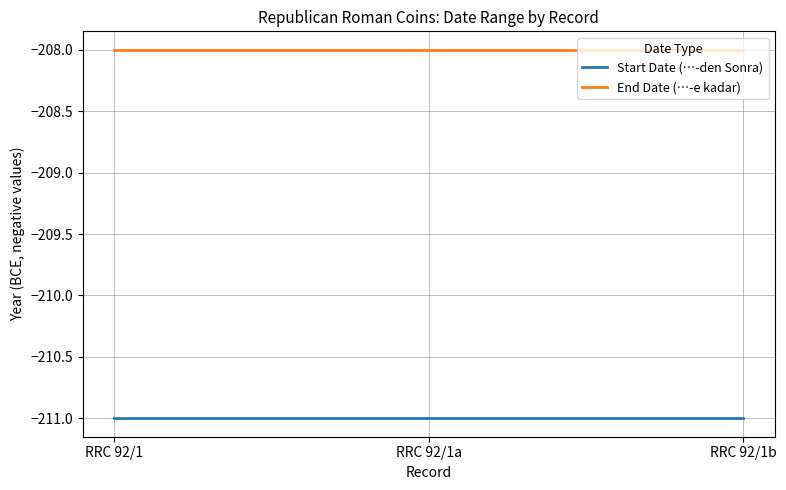

Reading left to right, what are all the values shown in this chart?

Start Date (…-den Sonra): RRC 92/1=-211	RRC 92/1a=-211	RRC 92/1b=-211
End Date (…-e kadar): RRC 92/1=-208	RRC 92/1a=-208	RRC 92/1b=-208